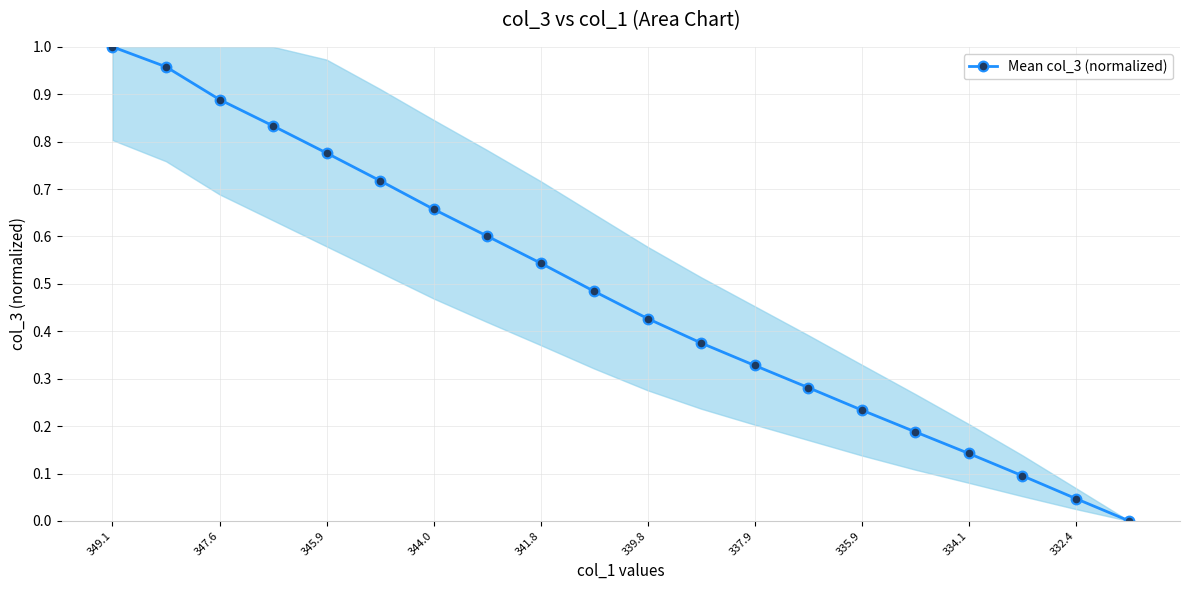

How many lines are shown in the chart?

1